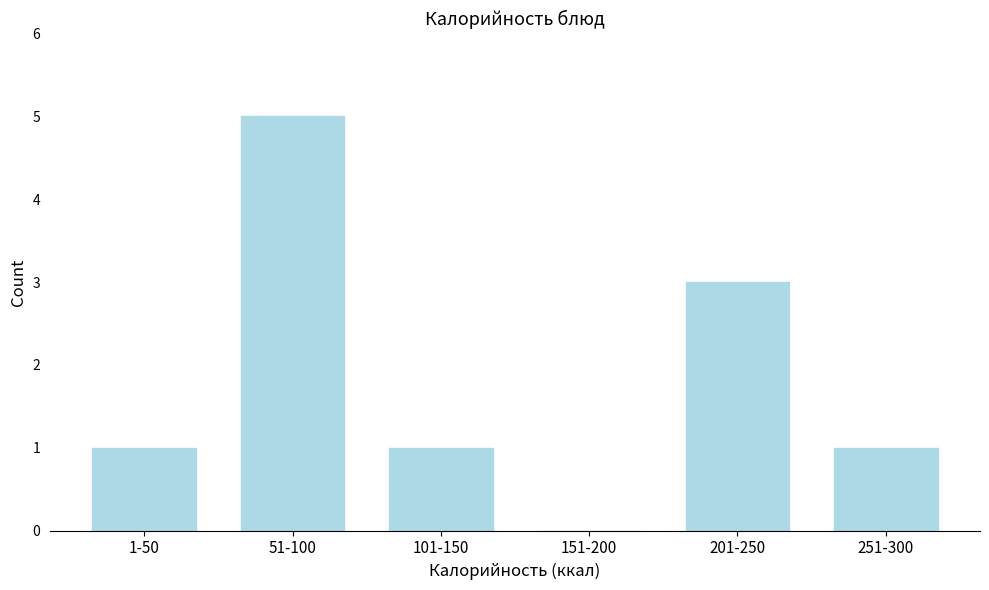

Reading left to right, transcribe all the data shown in this chart.

1-50=1	51-100=5	101-150=1	151-200=0	201-250=3	251-300=1